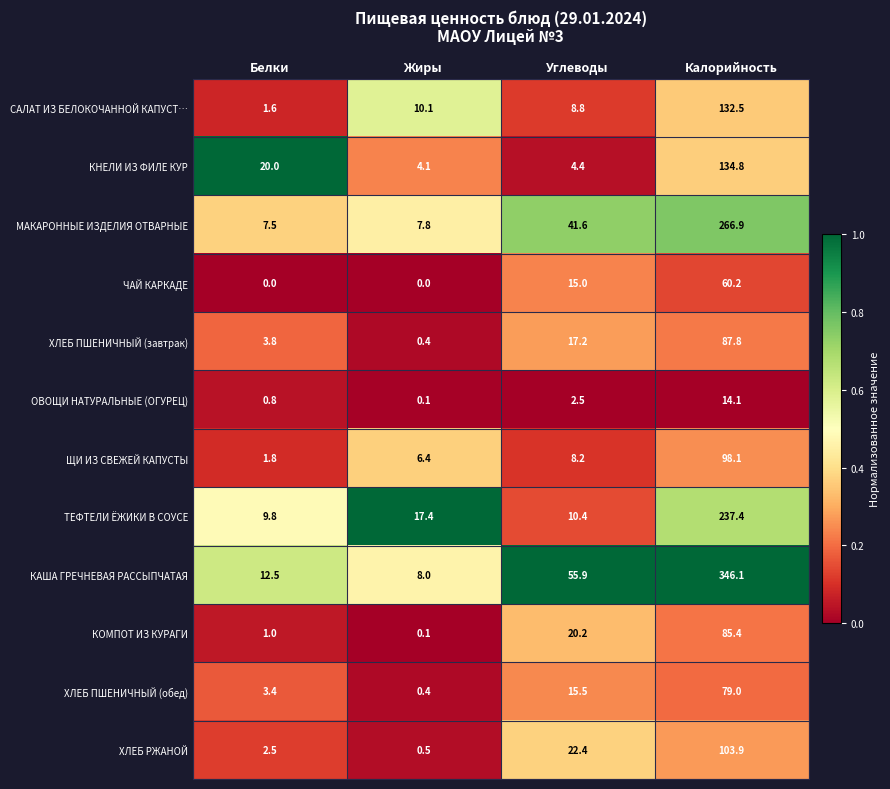

Where does the ХЛЕБ ПШЕНИЧНЫЙ (завтрак) series first go above 17?

Углеводы